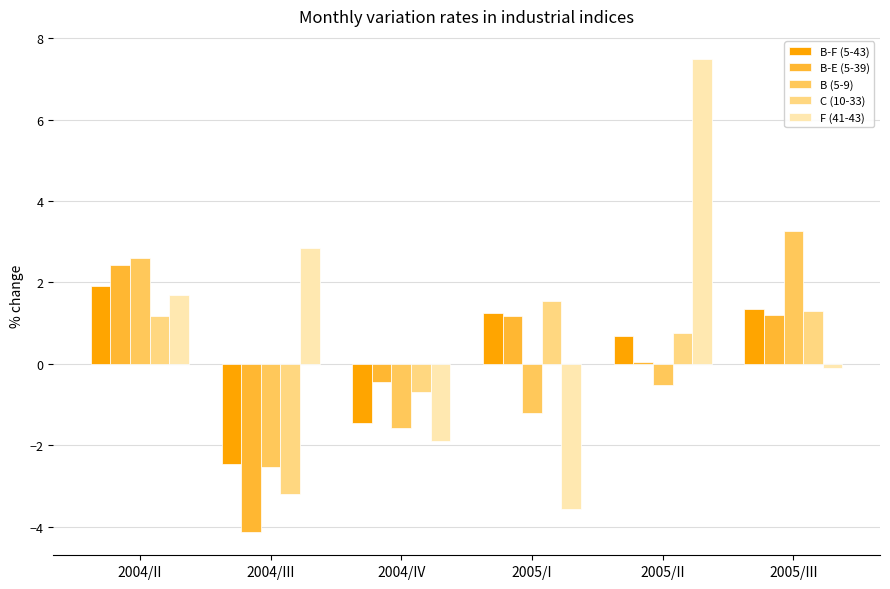

How many data points does each series have?

6